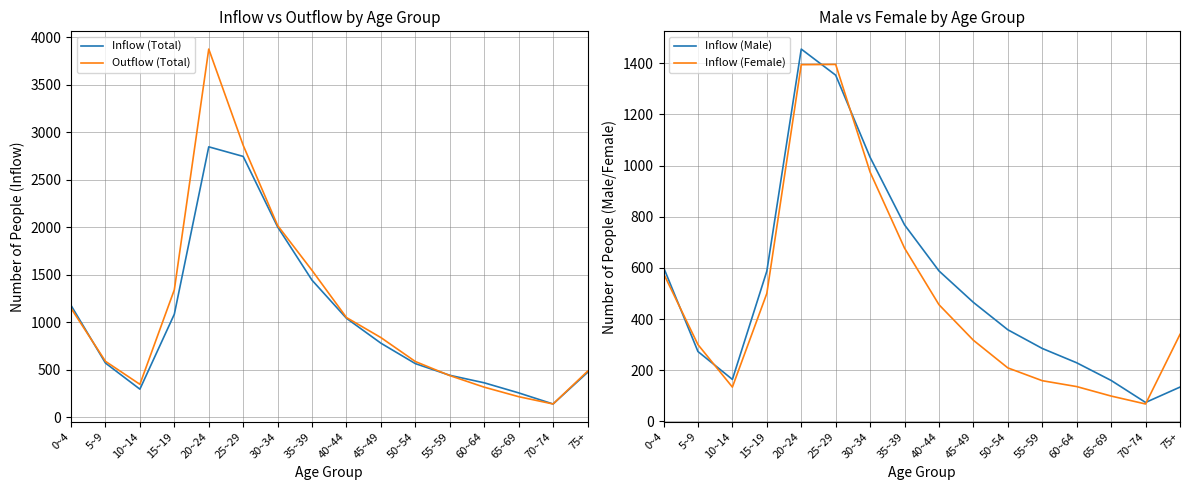

Which series has the widest spread of values?

Outflow (Total)